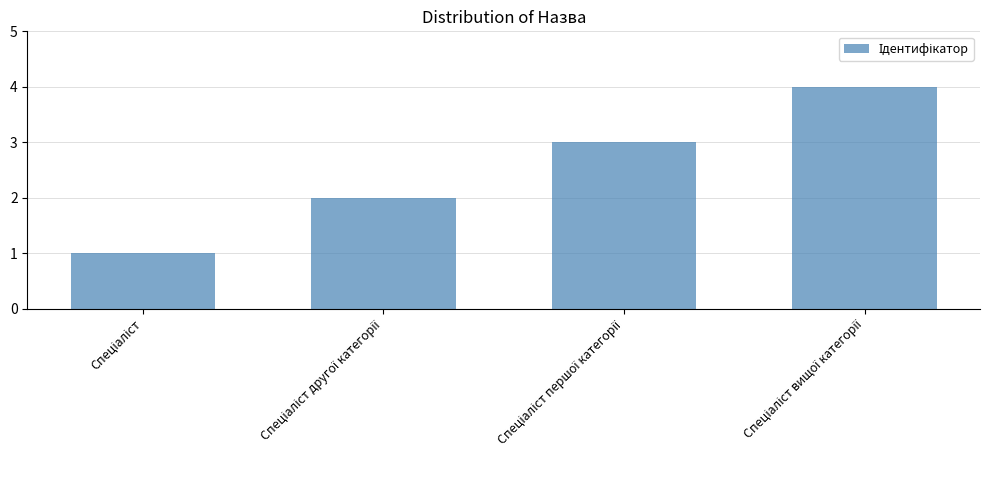

What is the difference between the maximum and minimum values?

3